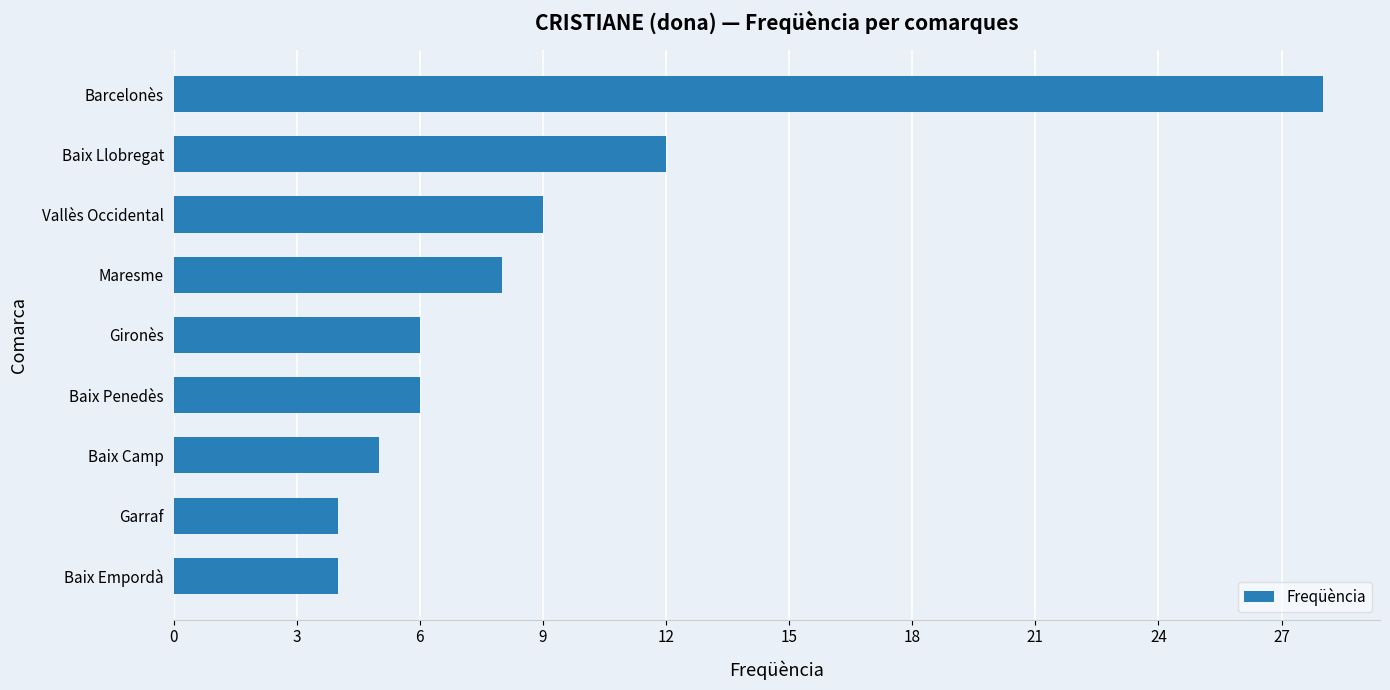

What is the approximate value at Baix Penedès, to the nearest 10?

10